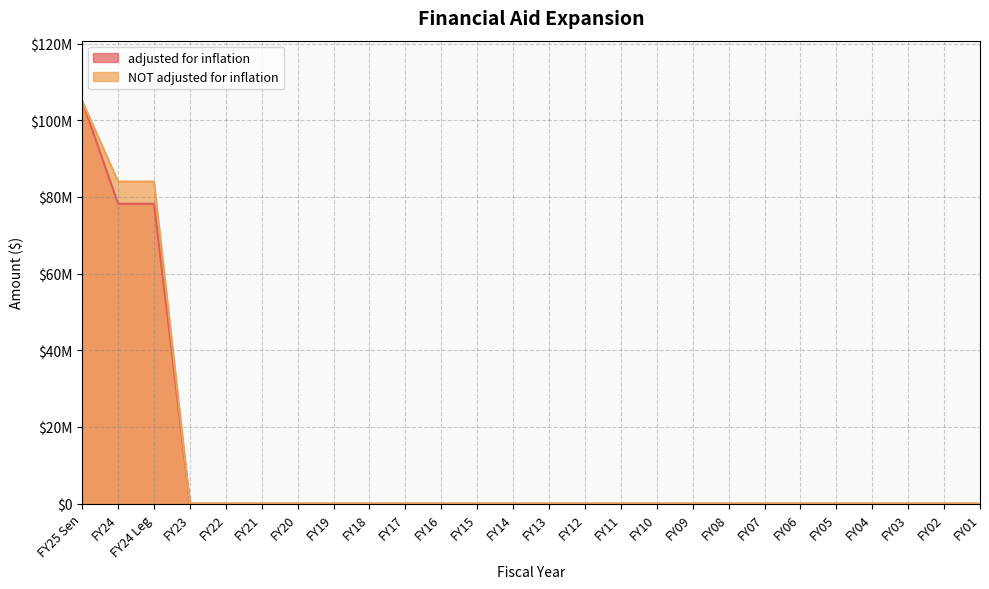

What position from the right is FY24 Leg?

24